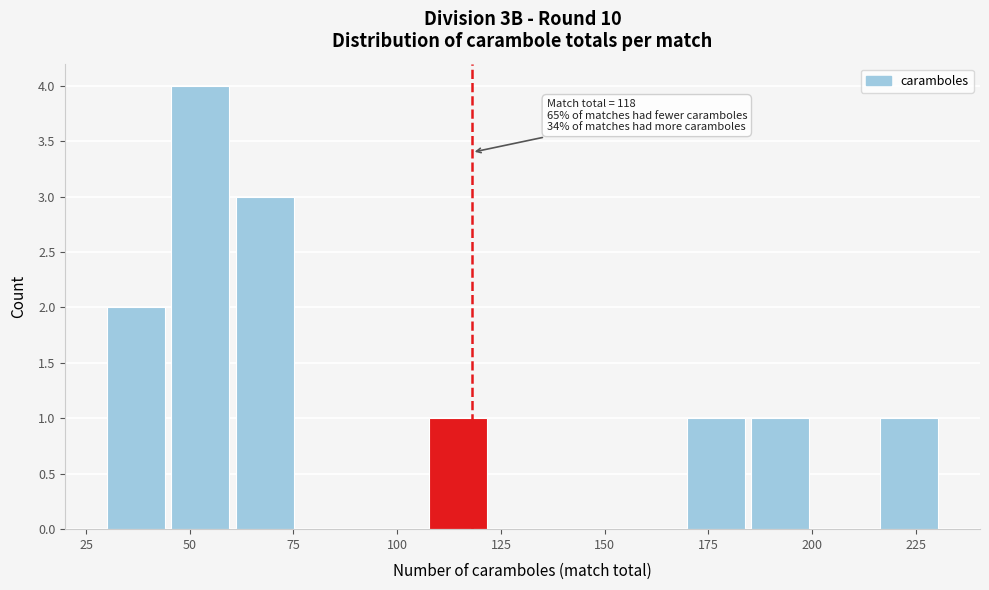

Around what value on the x-axis is the tallest bar? Give the approximate position of its centre, as read against the axis.

55